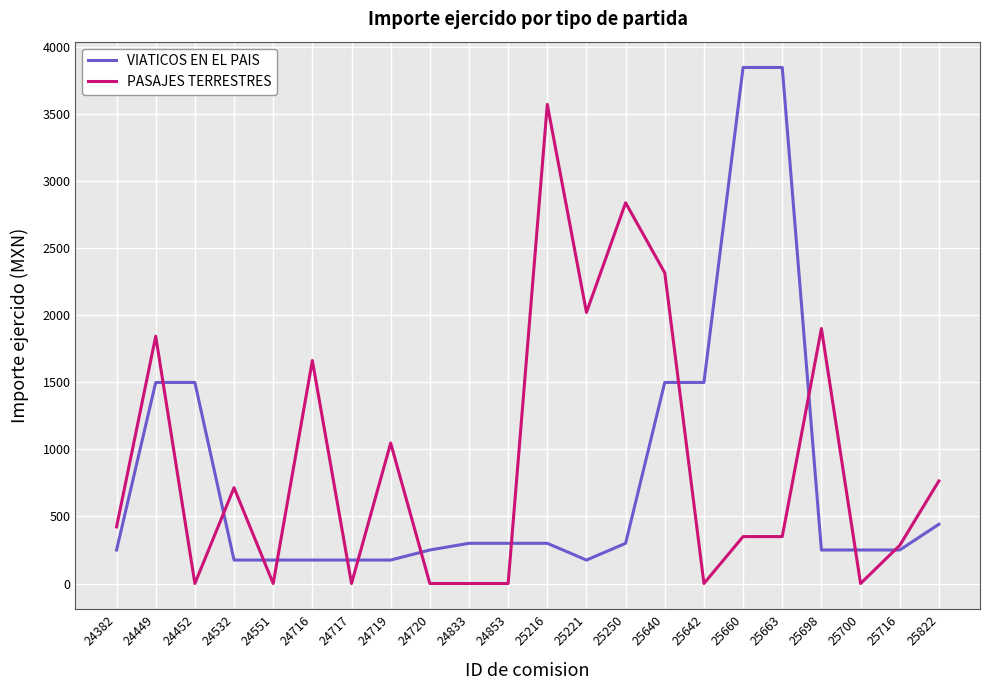

How many lines are shown in the chart?

2